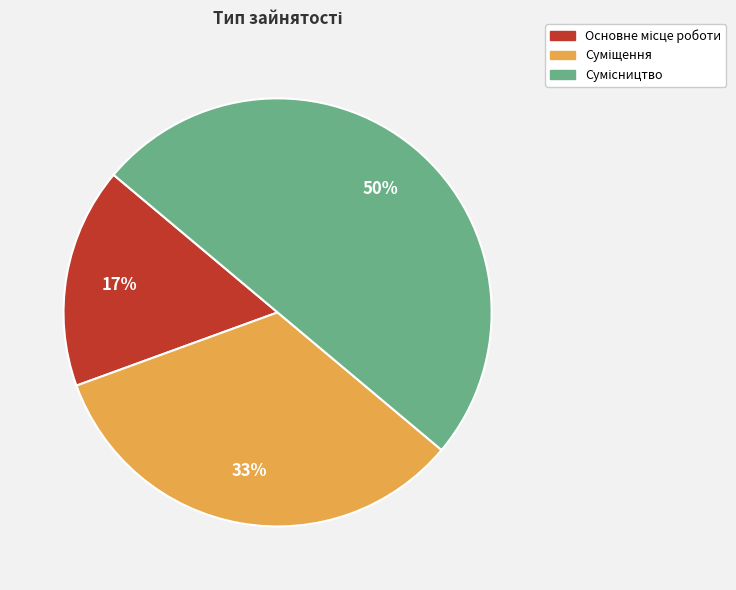

To the nearest percent, what is the average slice percentage?

33%